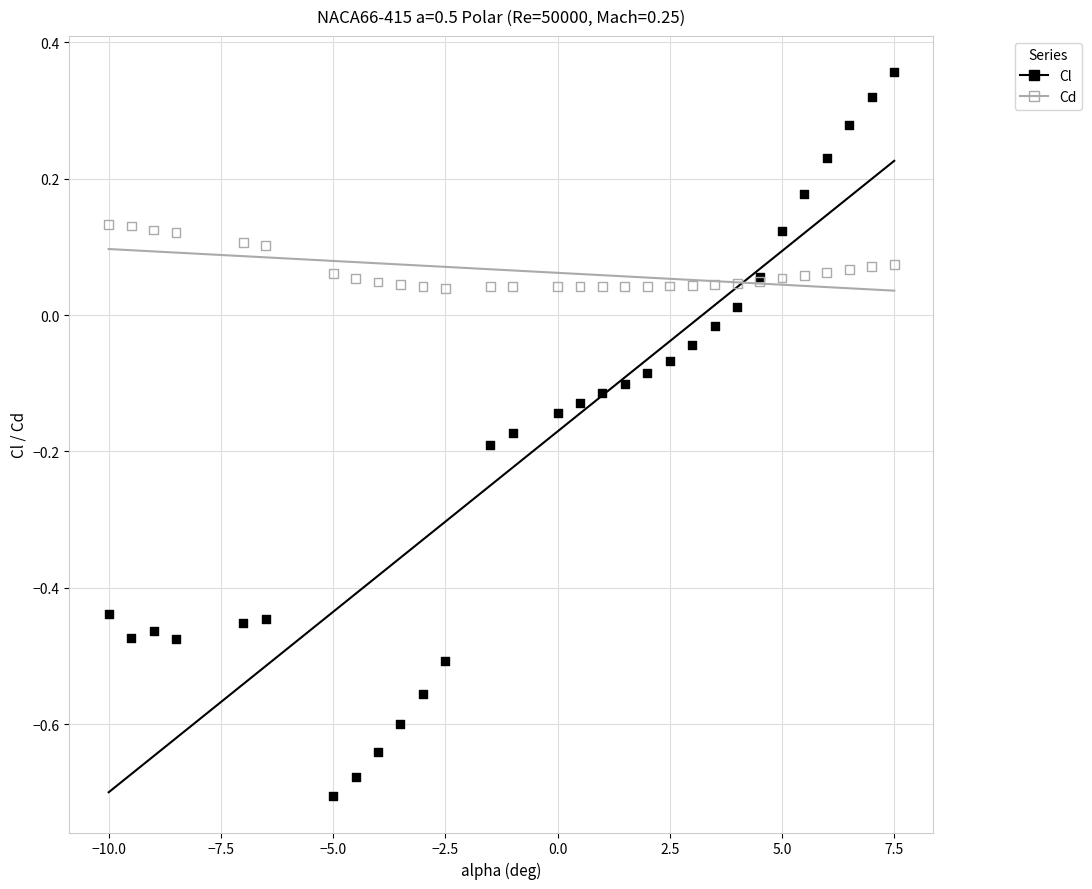

Which series contains the lowest Y value?

Cl